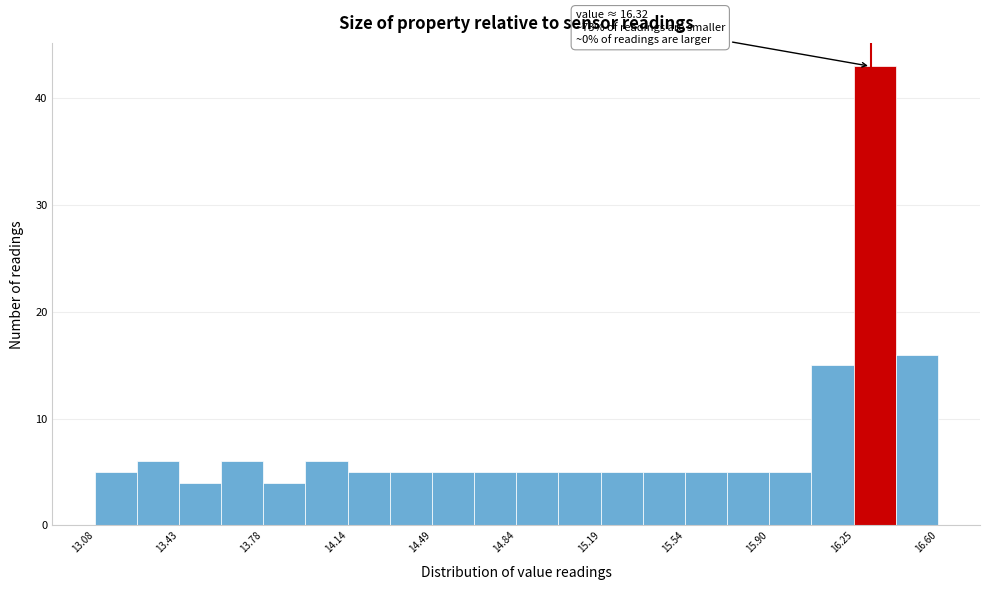

Read against the x-axis, roughly where is the centre of the tallest bar?

16.35